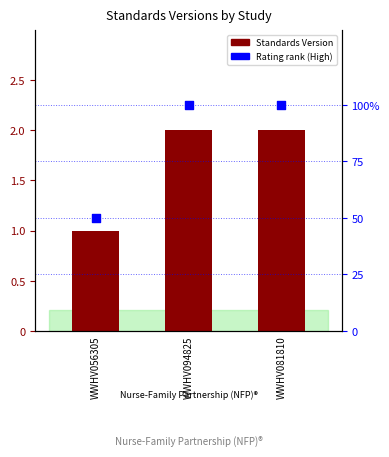

Is the value of Standards Version at WWHV094825 greater than the value of Rating (High=100) at WWHV056305?

No